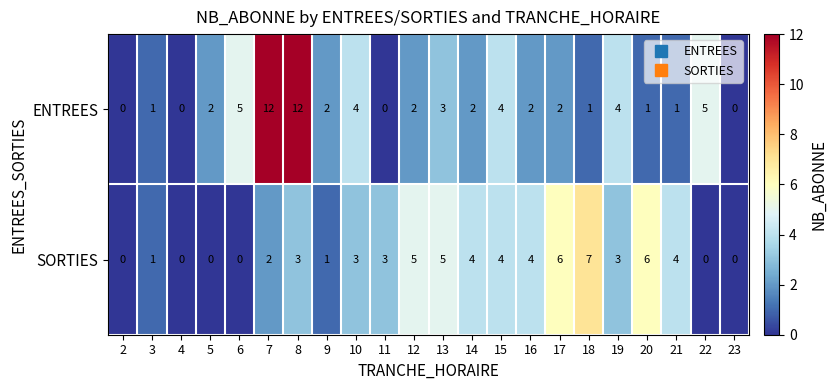

Count the number of categories in the chart.

22